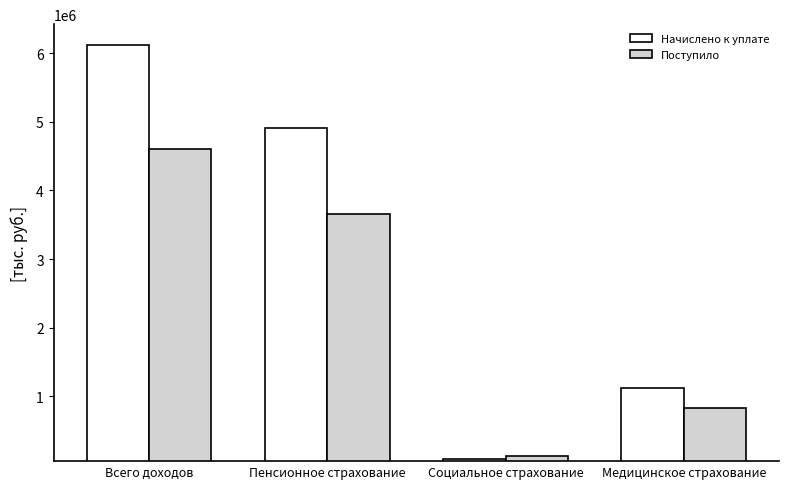

Reading left to right, transcribe all the data shown in this chart.

Начислено к уплате: 6117932	4906718	89959	1121255
Поступило: 4610508	3655277	124627	830604